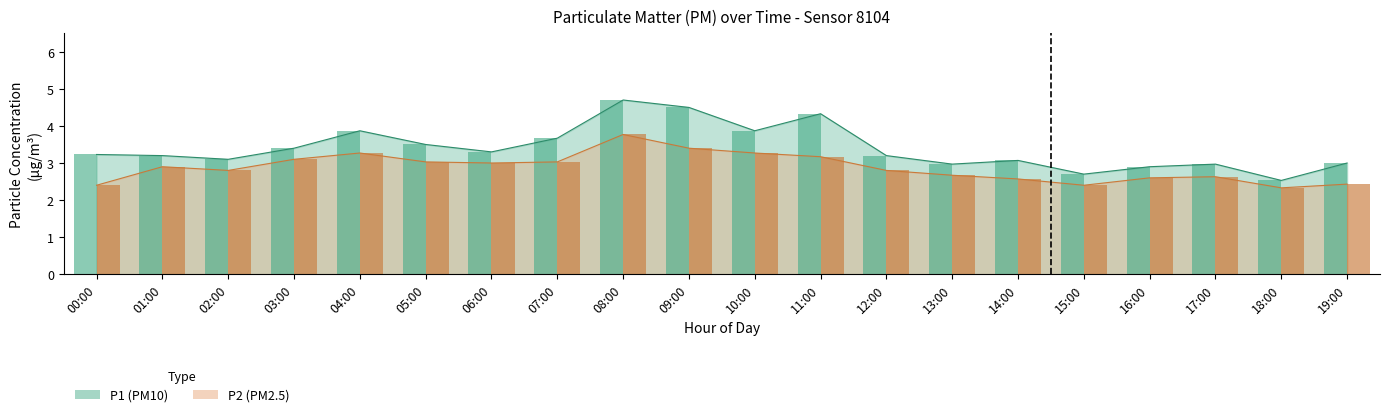

True or false: P2 has a value of 3.1 at 03:00.

True